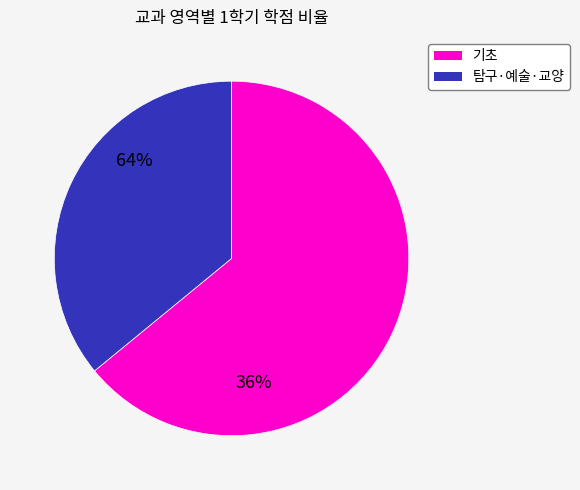

True or false: 기초 accounts for 64% of the total.

True